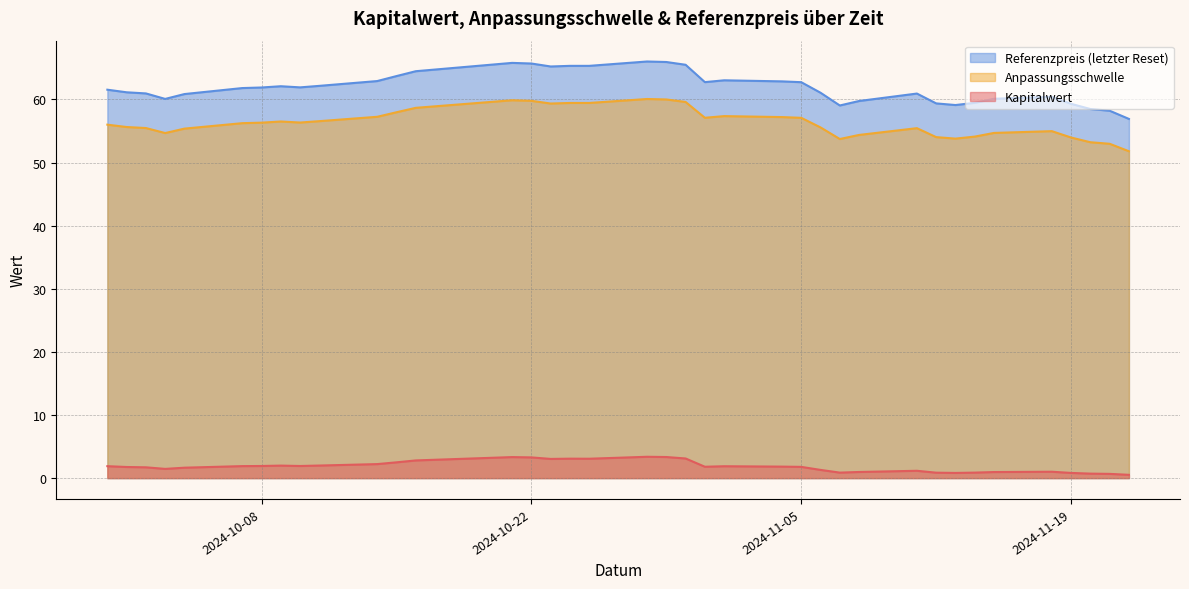

True or false: Anpassungsschwelle has a value of 56.2 at 2024-10-07.

True